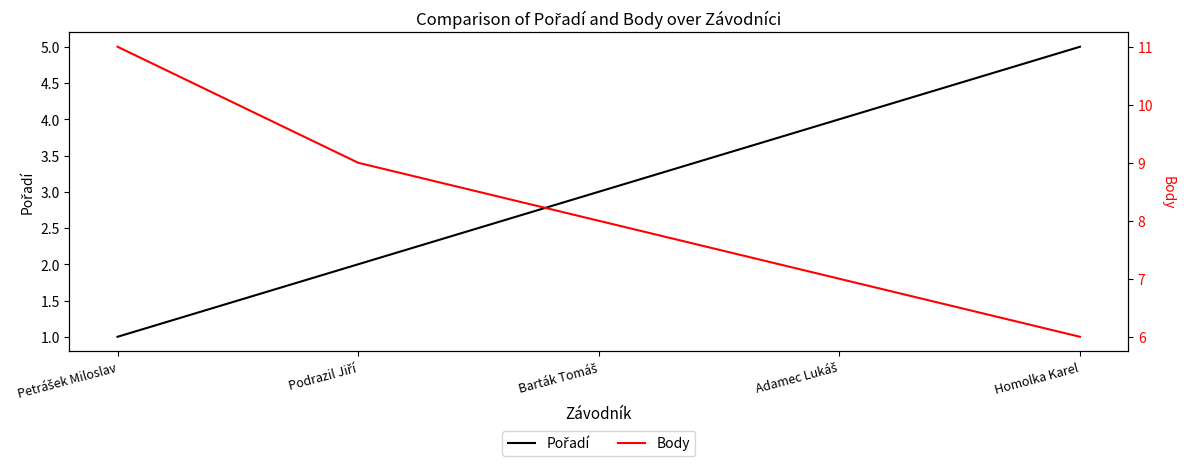

What are all the series names shown in the legend?

Pořadí, Body